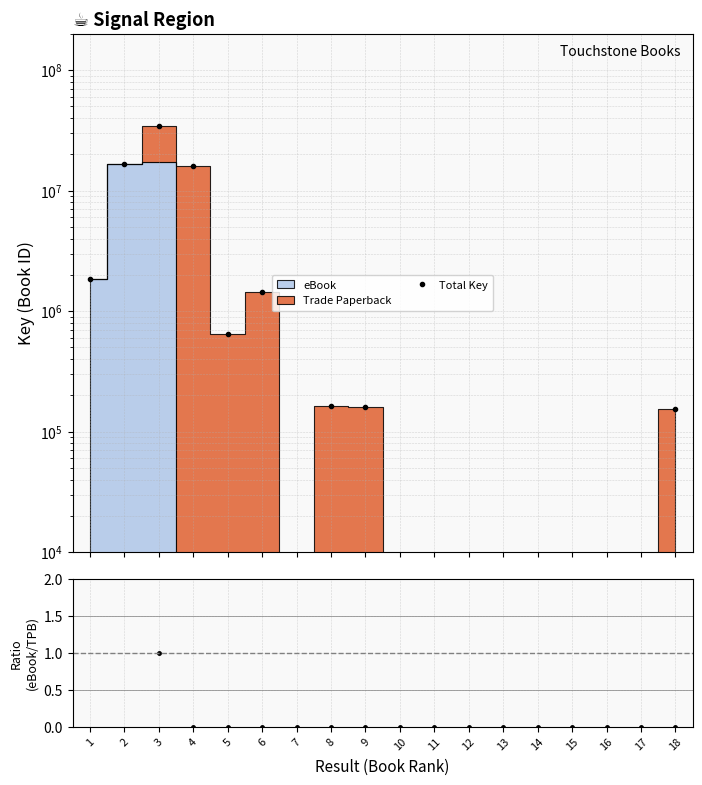

What is the spread (max minus min) of values at 5?

651717.1